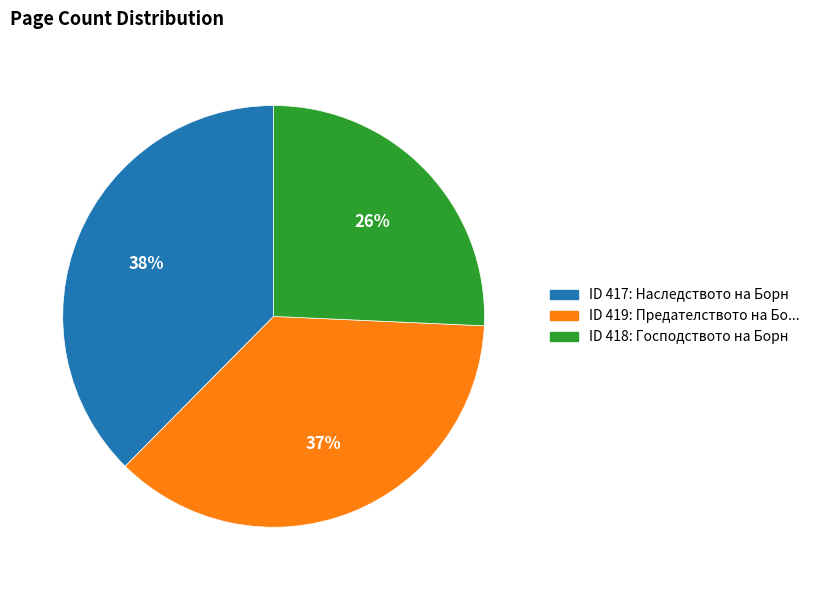

Count the number of slices in the pie.

3